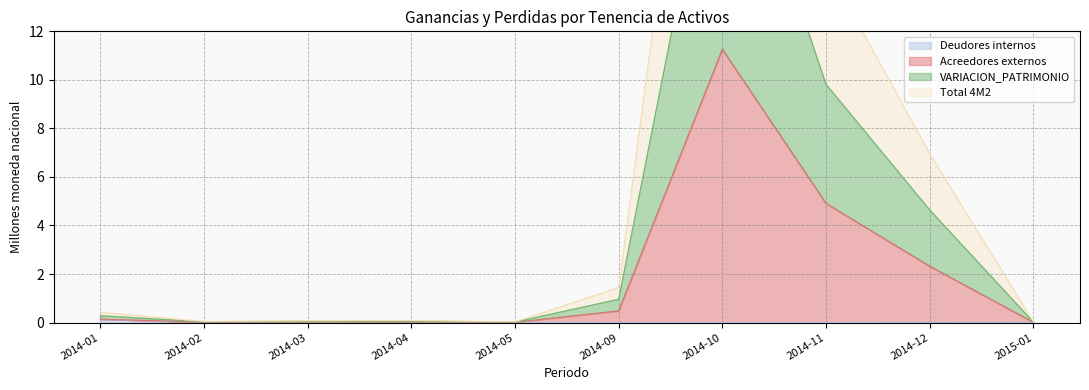

What are all the series names shown in the legend?

VARIACION_PATRIMONIO, Deudores_internos, Acreedores_externos, Total_4M2